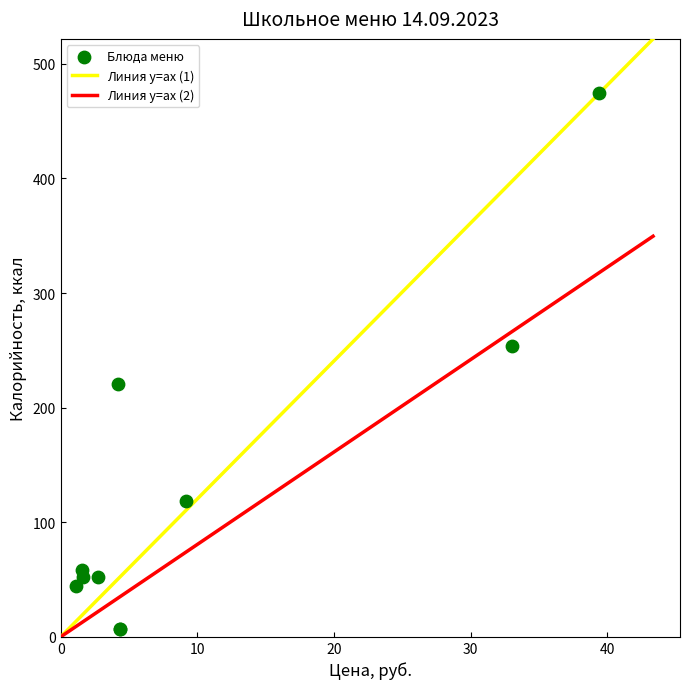

What Y value in the scatter plot is closest to 240?

254.0